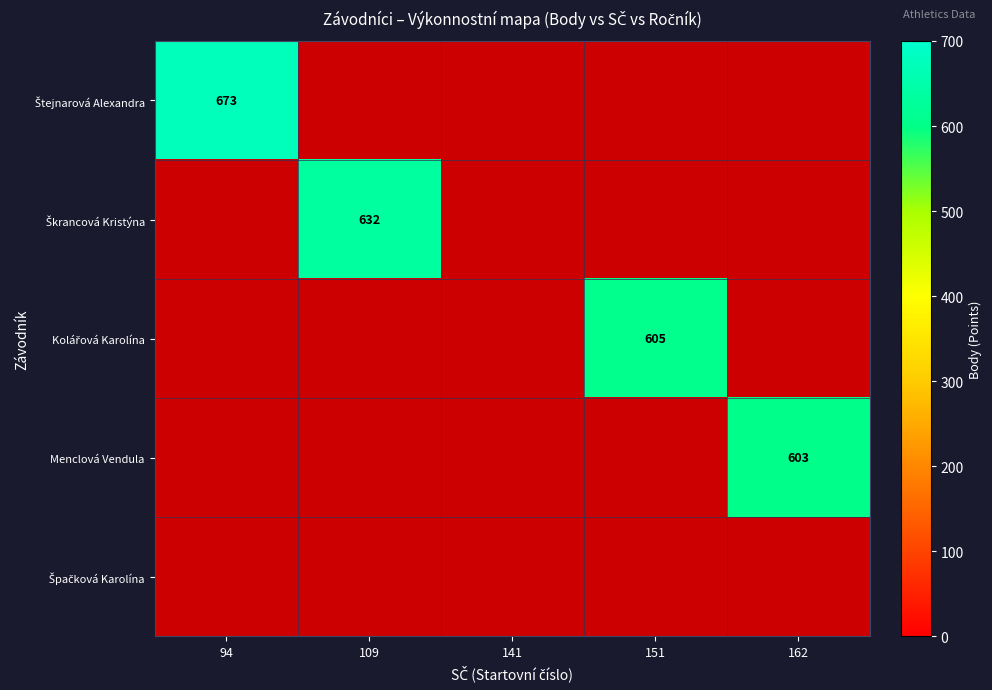

Is the value of Kolářová Karolína at 151 greater than the value of Menclová Vendula at 151?

No